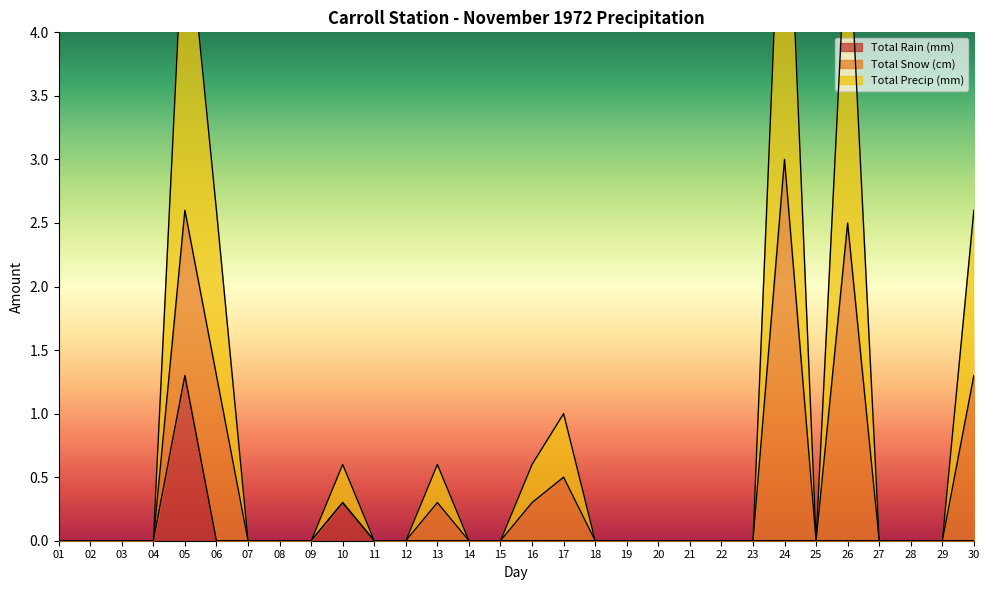

The Total Rain (mm) series shows 0.0 at 13. True or false?

True